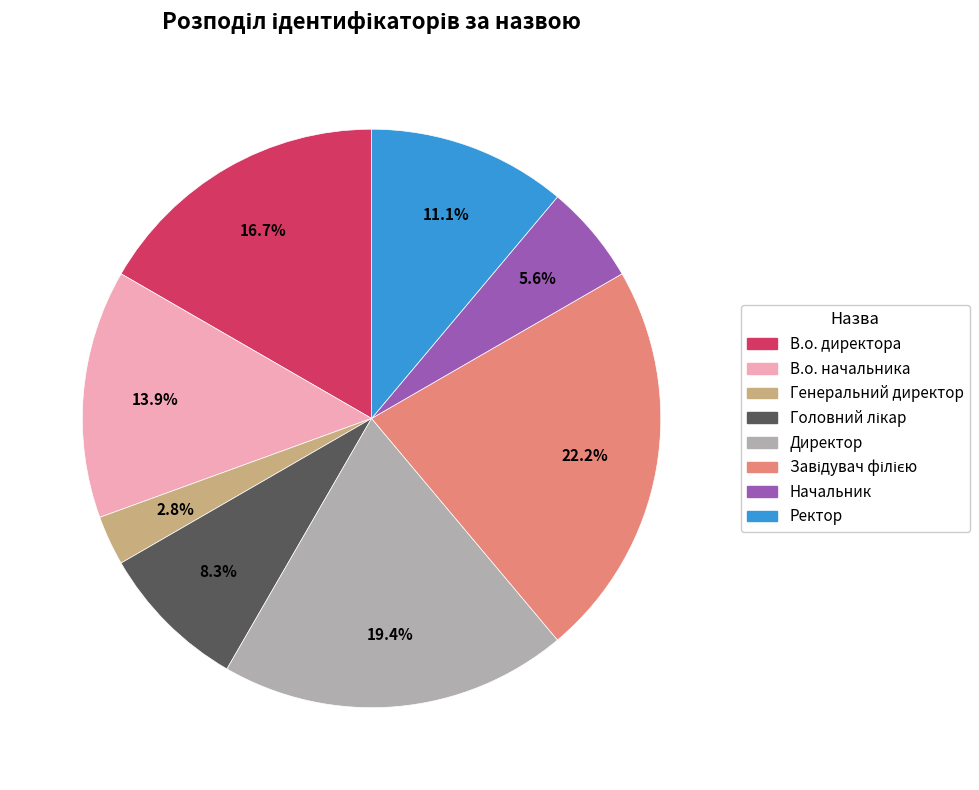

To the nearest percent, what portion does Генеральний директор represent?

3%